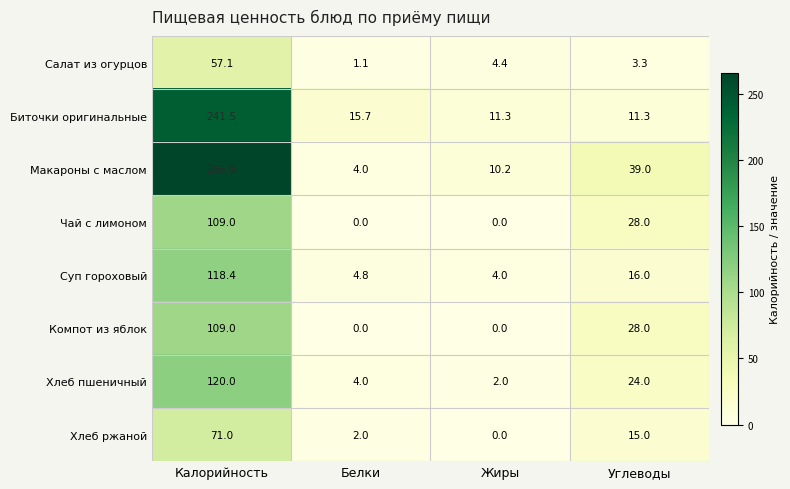

What is the spread (max minus min) of values at Жиры?

11.3